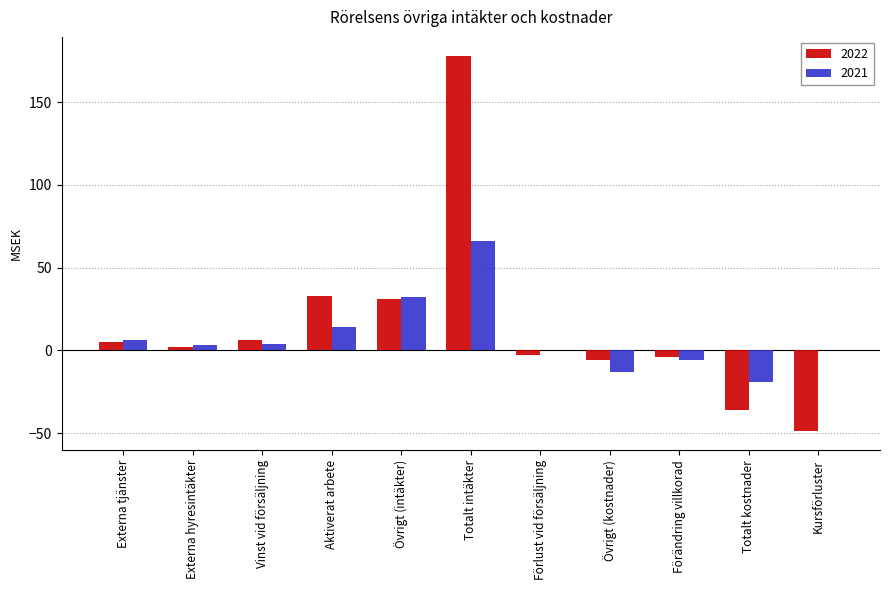

At which label does 2022 reach its peak?

Totalt intäkter